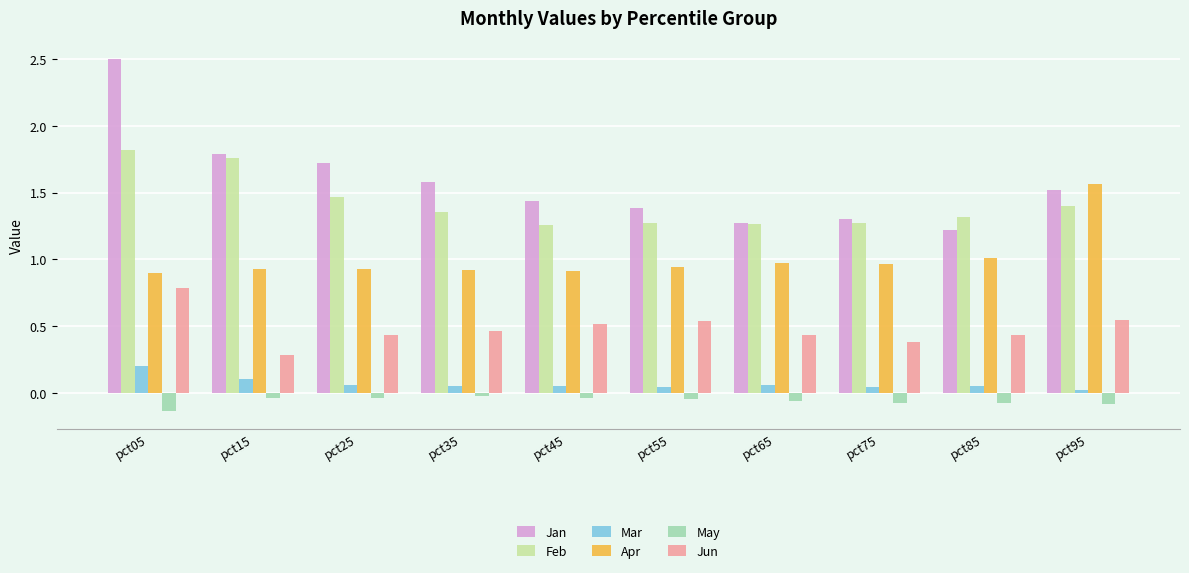

Where is Jan nearest to the value 1?

pct85